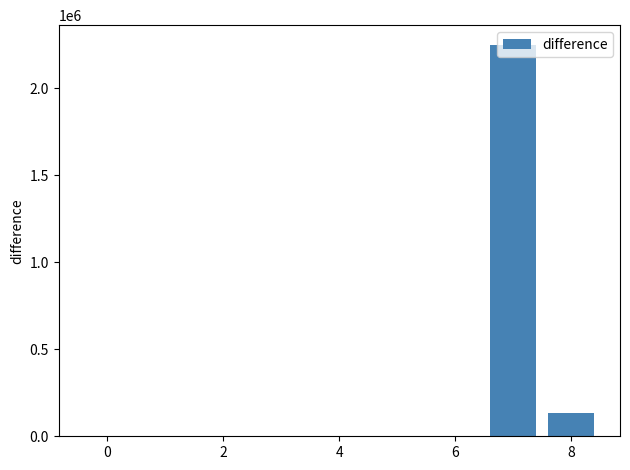

What is the maximum value shown in the chart?

2250000